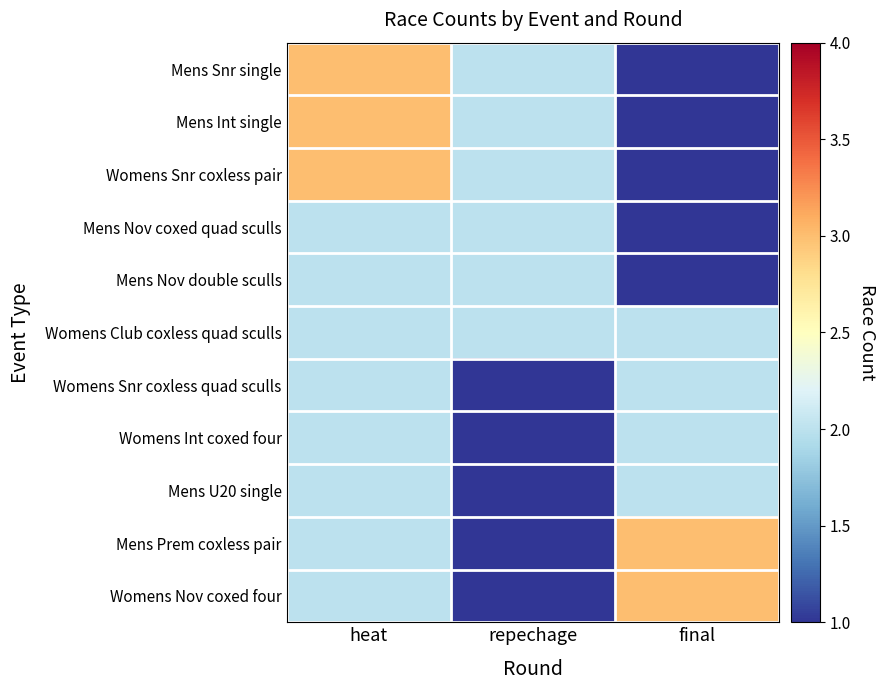

List the series in order of their peak value, lowest first.

Mens Nov coxed quad sculls, Mens Nov double sculls, Womens Club coxless quad sculls, Womens Snr coxless quad sculls, Womens Int coxed four, Mens U20 single, Mens Snr single, Mens Int single, Womens Snr coxless pair, Mens Prem coxless pair, Womens Nov coxed four